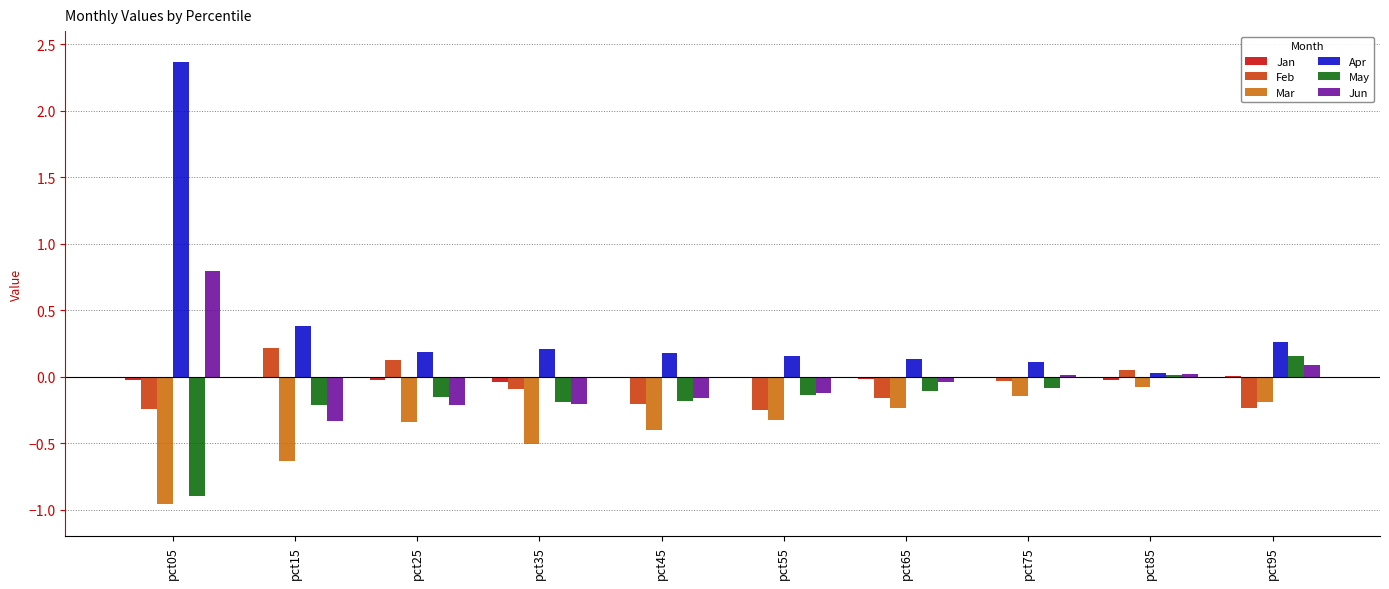

How many values in the Jun series exceed 0?

4